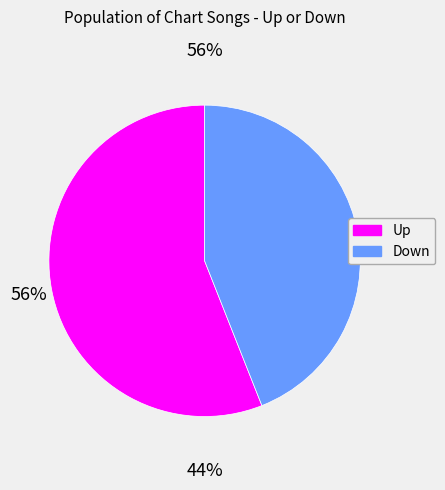

Count the number of slices in the pie.

2